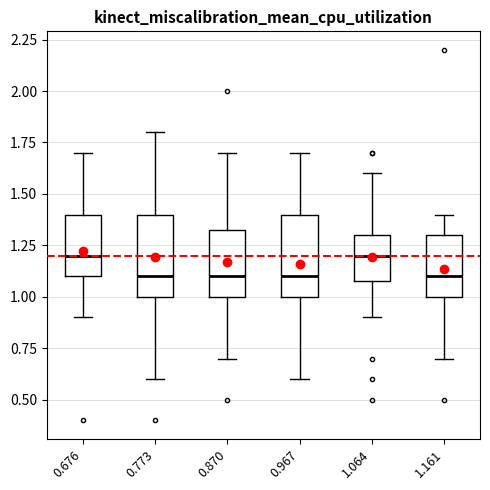

Reading left to right, read every box against the y-axis: the position of its median line, the range the box covers, and the ends of its whiskers. The values are not printed on the chart, so give them approximately, as read against the axis.

0.676: median 1.20, box 1.10 to 1.40, whiskers 0.90 to 1.70
0.773: median 1.10, box 1.00 to 1.40, whiskers 0.60 to 1.80
0.870: median 1.10, box 1.00 to 1.35, whiskers 0.70 to 1.70
0.967: median 1.10, box 1.00 to 1.40, whiskers 0.60 to 1.70
1.064: median 1.20, box 1.10 to 1.30, whiskers 0.90 to 1.60
1.161: median 1.10, box 1.00 to 1.30, whiskers 0.70 to 1.40